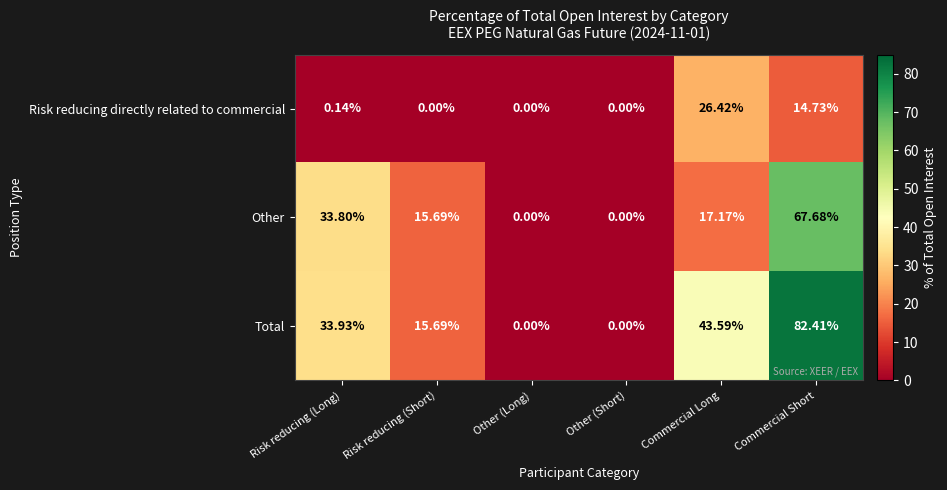

Where is Other nearest to the value 33?

Risk reducing (Long)